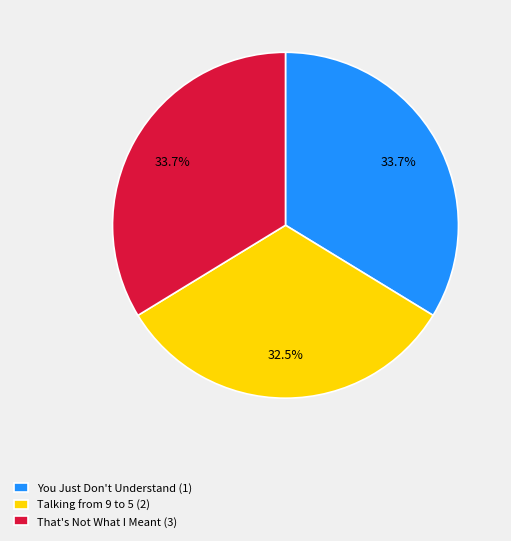

Does You Just Don't Understand (1) account for over 50% of the chart?

No